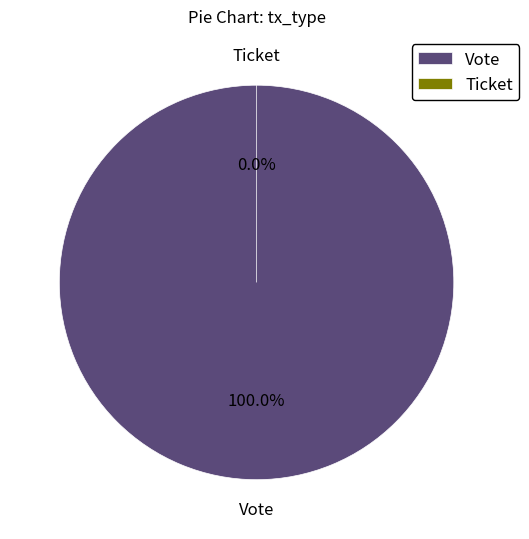

The Ticket slice represents 7% of the pie. True or false?

False